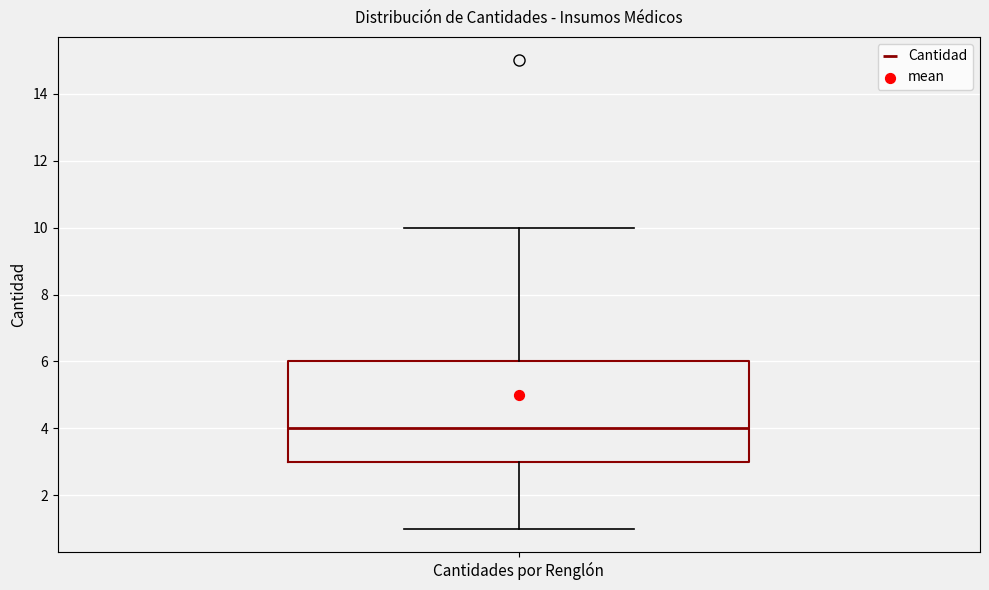

Where does the median line of the box for Cantidades por Renglón sit on the y-axis? The values are not printed on the chart, so give them approximately, as read against the axis.

4